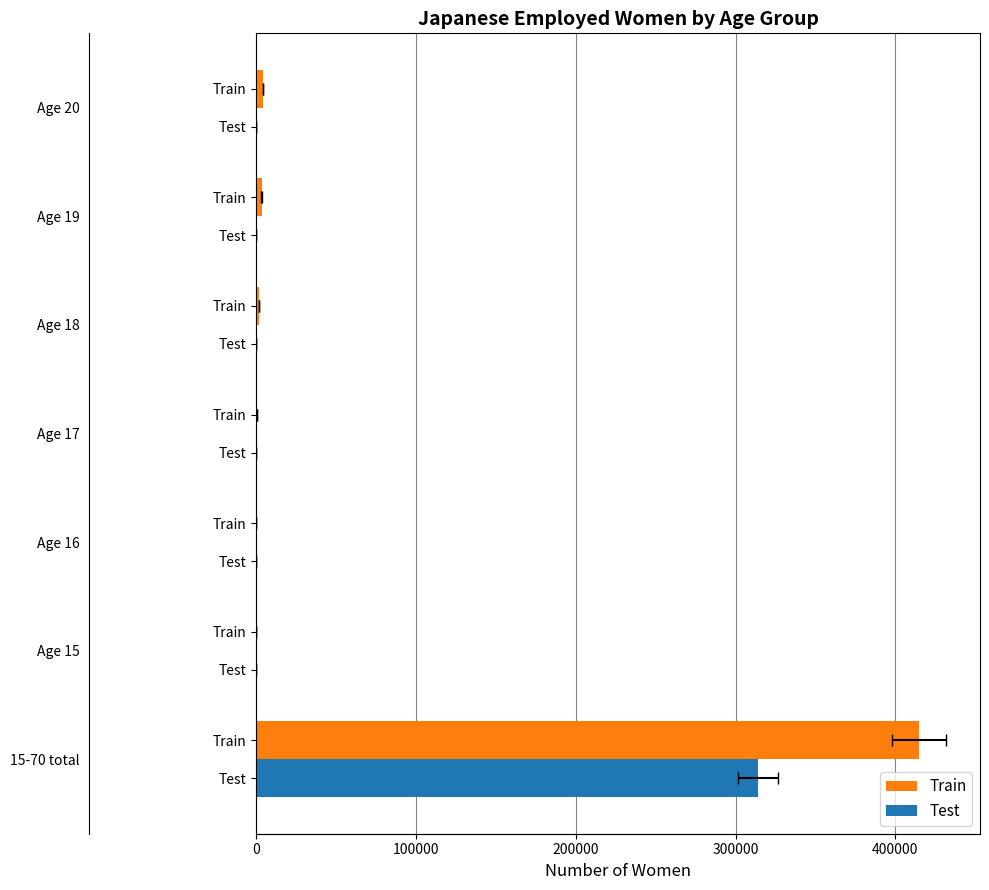

What position from the left is 400000?

5